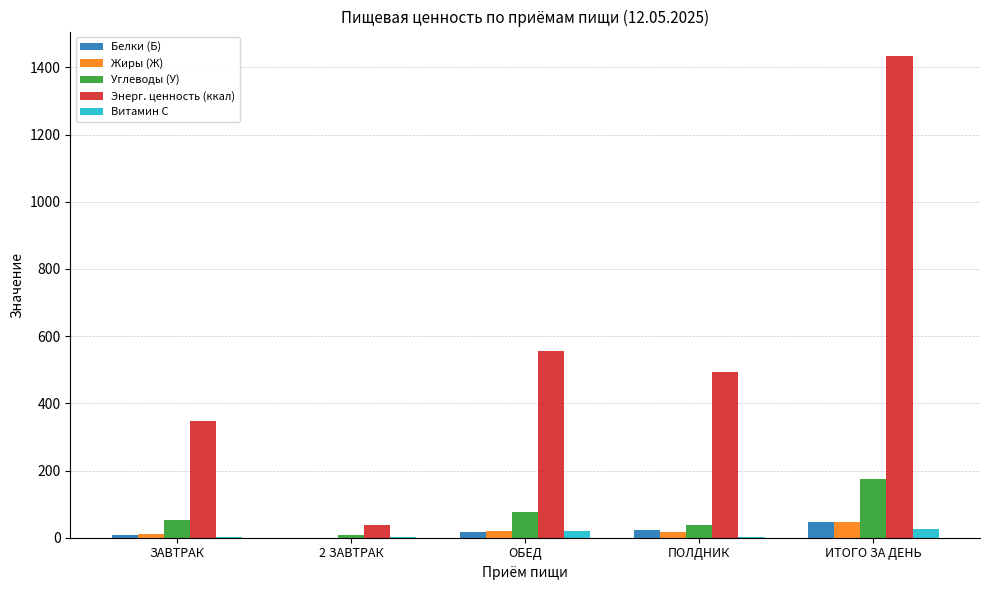

At which category is the sum across all series the highest?

ИТОГО ЗА ДЕНЬ